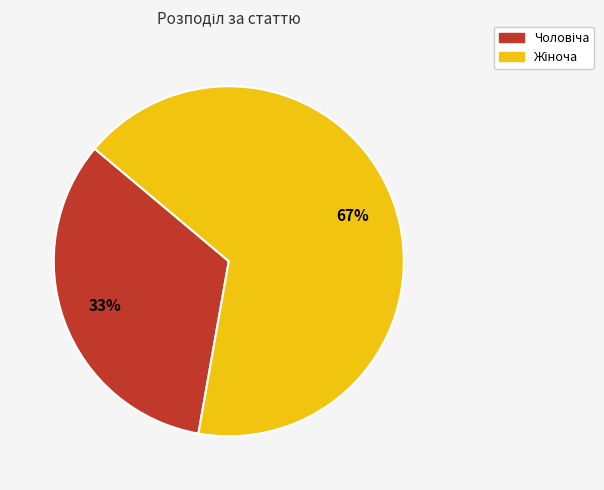

To the nearest percent, what is the average slice percentage?

50%